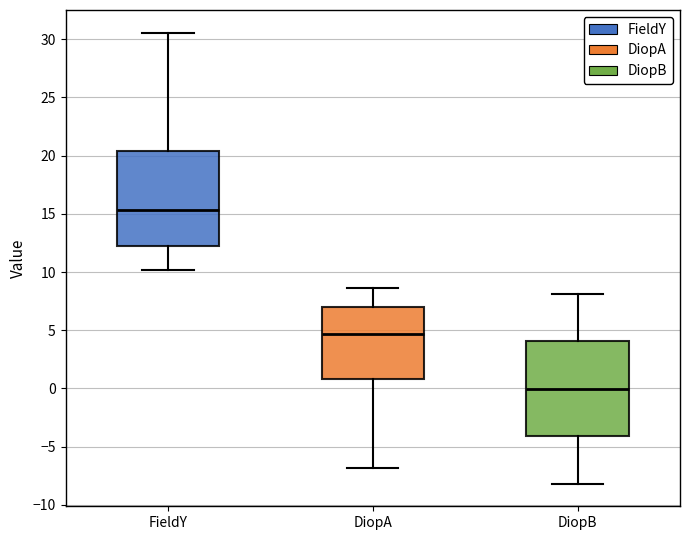

Where does the median line of the box for FieldY sit on the y-axis? The values are not printed on the chart, so give them approximately, as read against the axis.

15.5